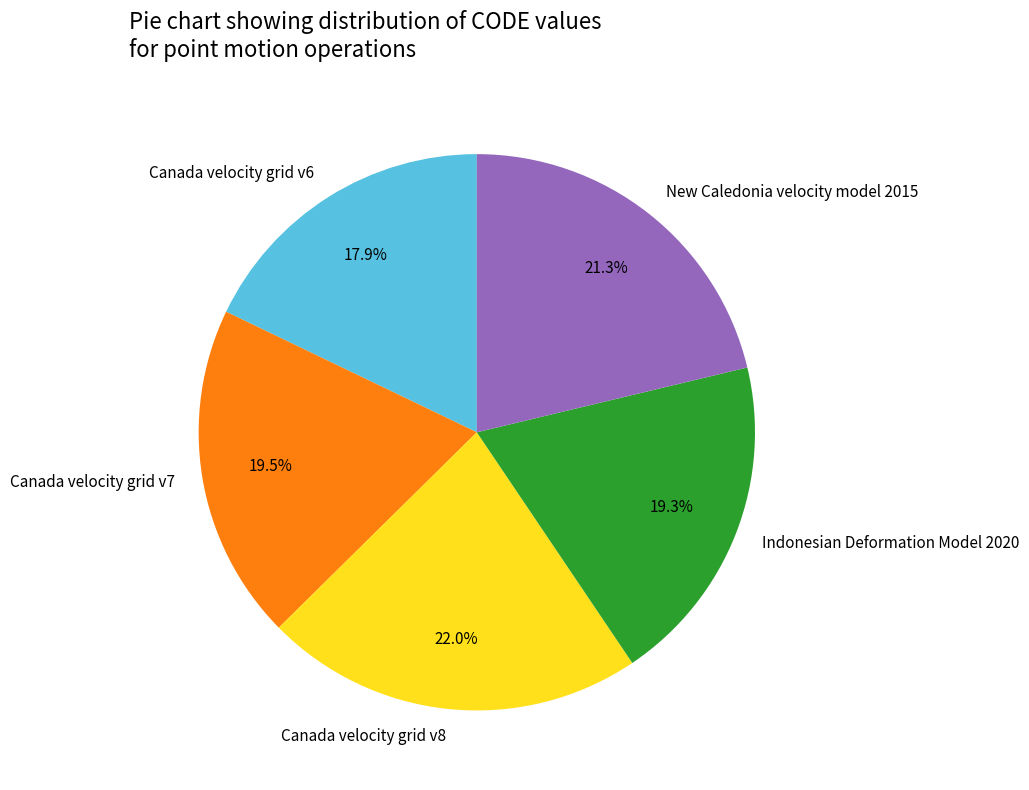

To the nearest percent, what is the difference between the largest and smallest slice percentages?

4%